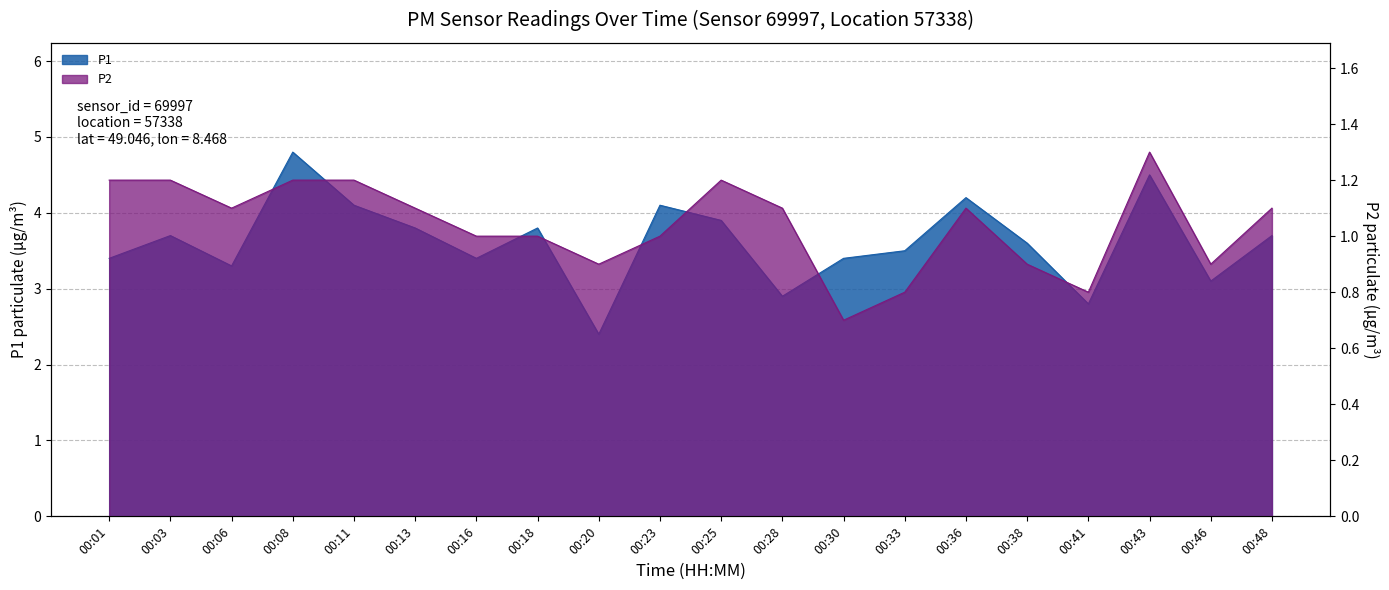

True or false: P1 and P2 intersect in this chart.

False